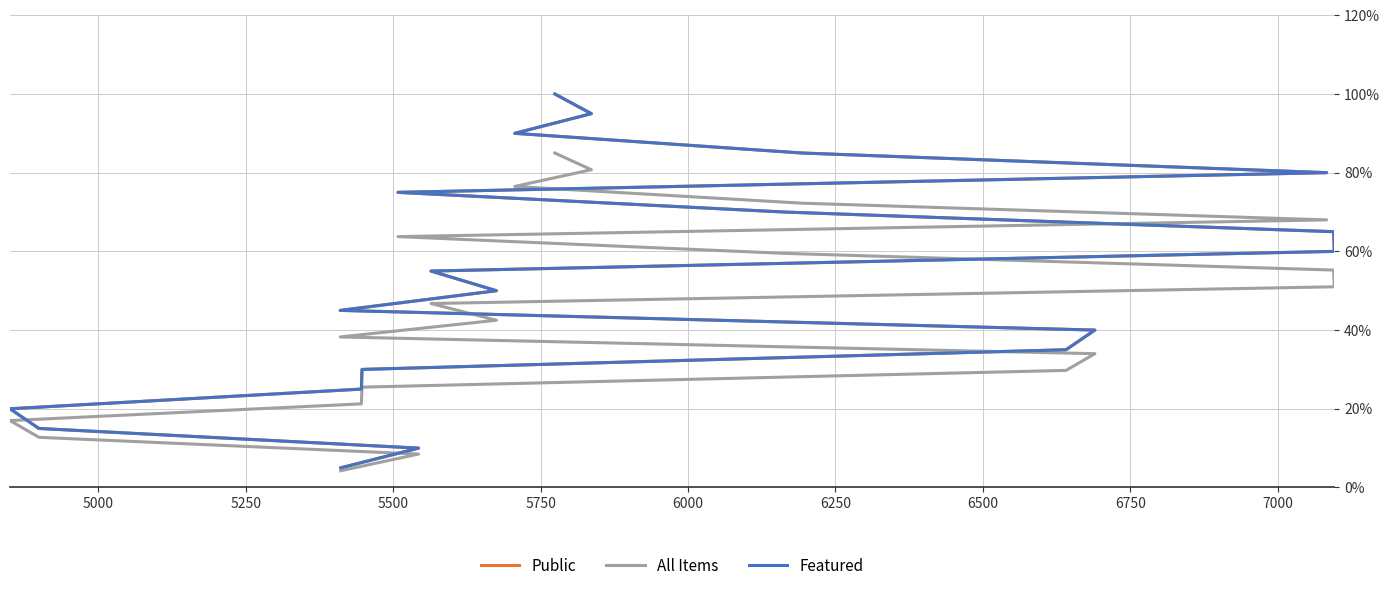

What is the sum of all Public values?

10.5